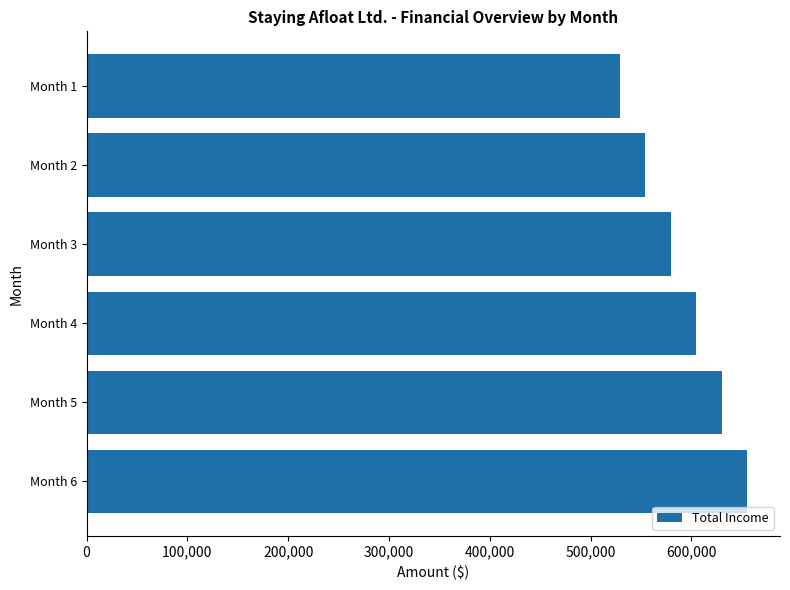

What is the sum of all values?

3553200